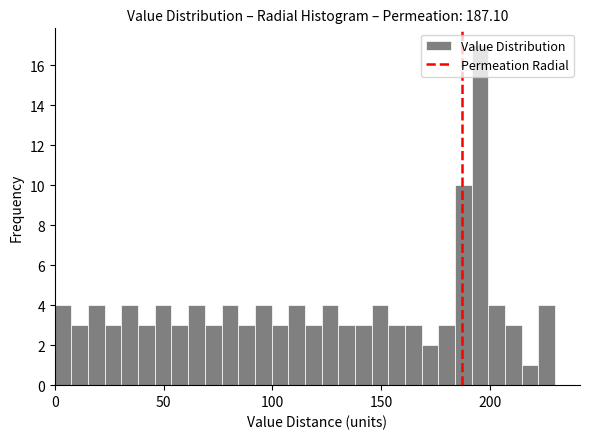

Around what value on the x-axis is the tallest bar? Give the approximate position of its centre, as read against the axis.

195